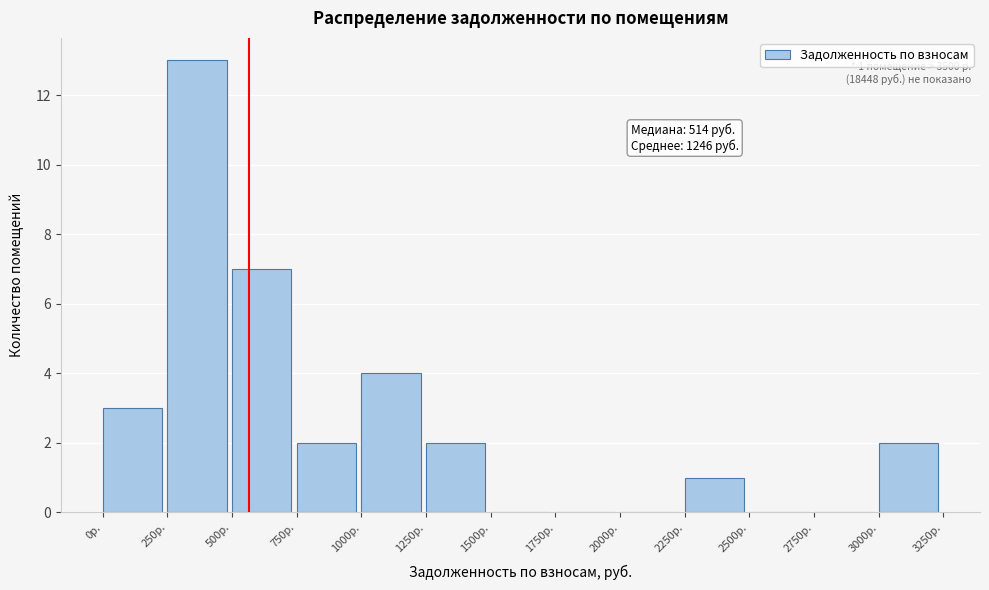

Over which range of the x-axis is the bar tallest?

250 to 500